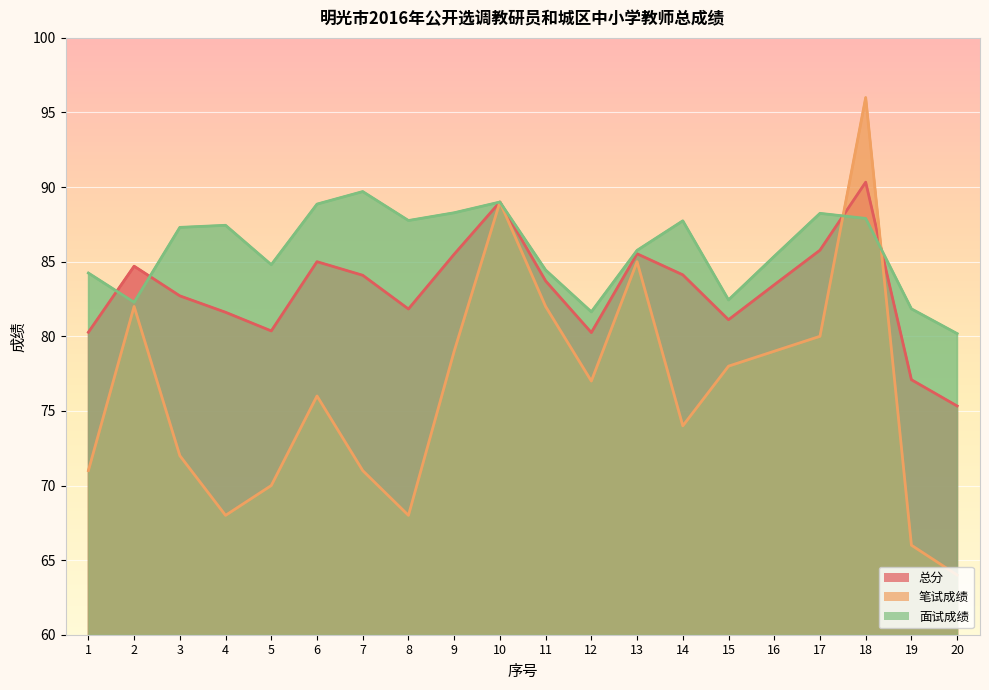

What is the sum of all 笔试成绩 values?

1527.0